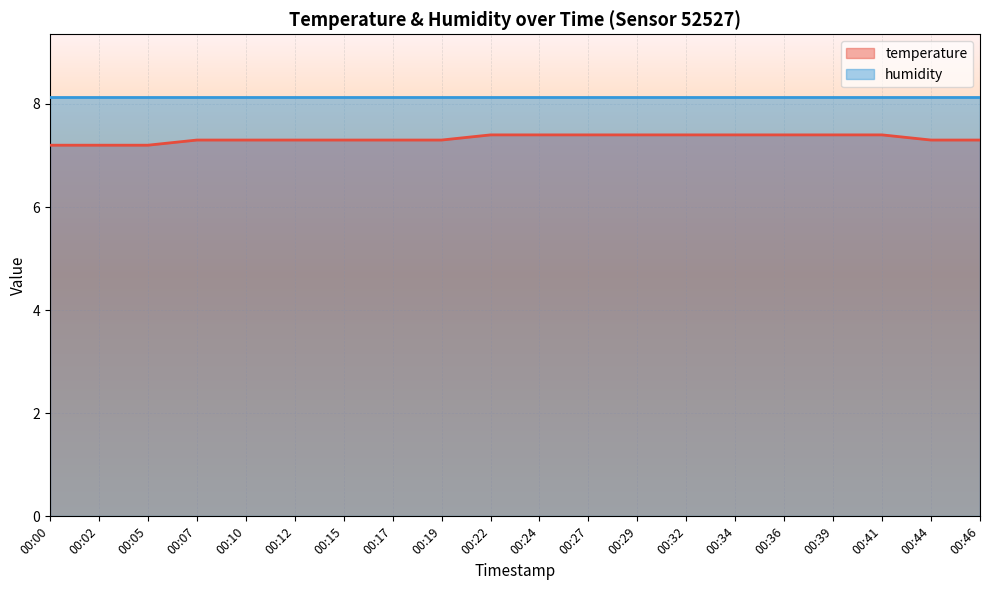

Is it true that the value at 00:17 is 3.7?

False